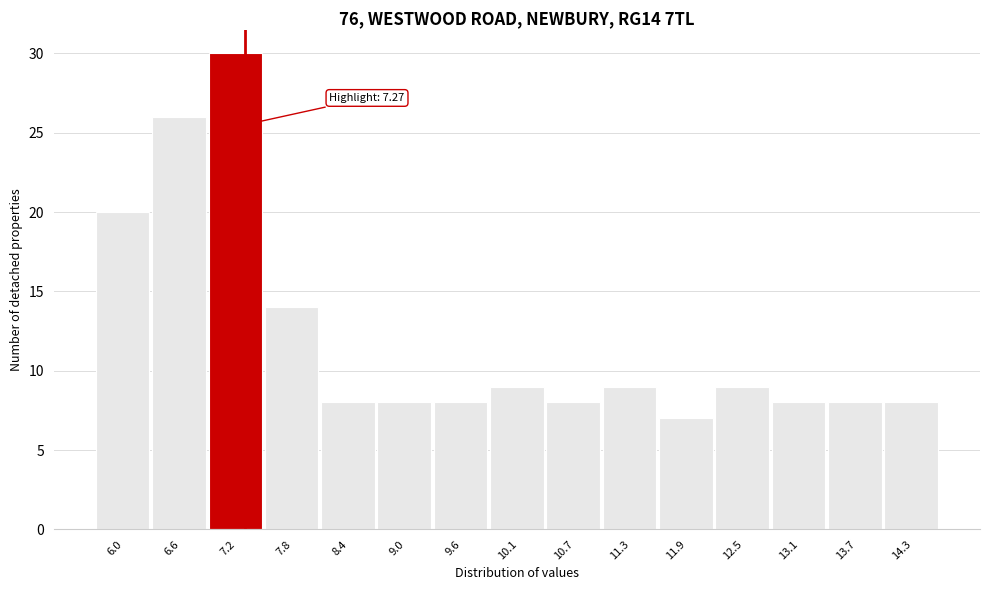

Which range on the x-axis has the tallest bar?

6.9 to 7.5